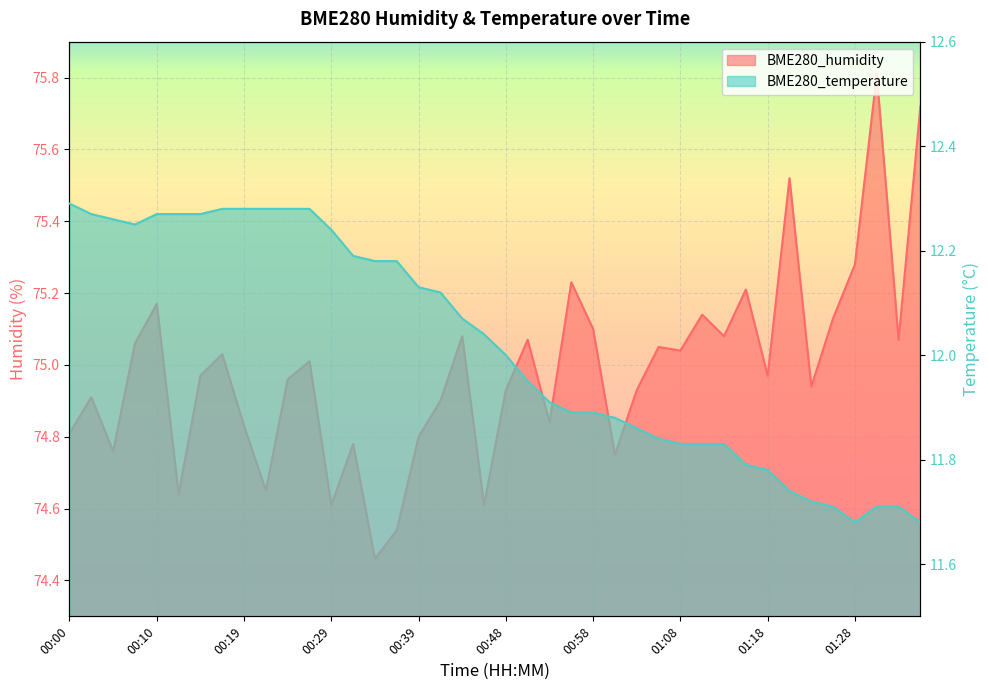

What is the total value across all series at 00:41?

87.0